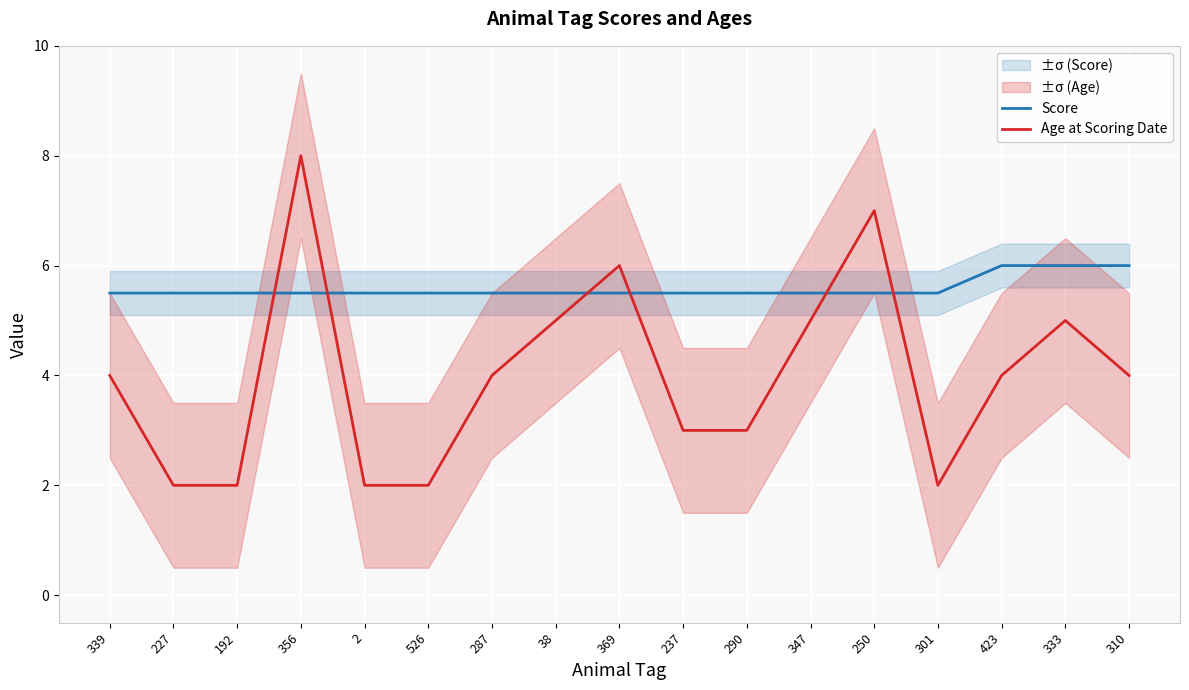

Between which two adjacent categories do Age at Scoring Date and Score first intersect?

192 and 356